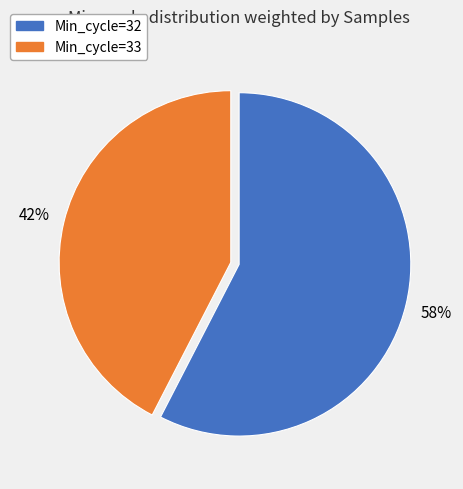

Is there a majority slice in this chart?

Yes